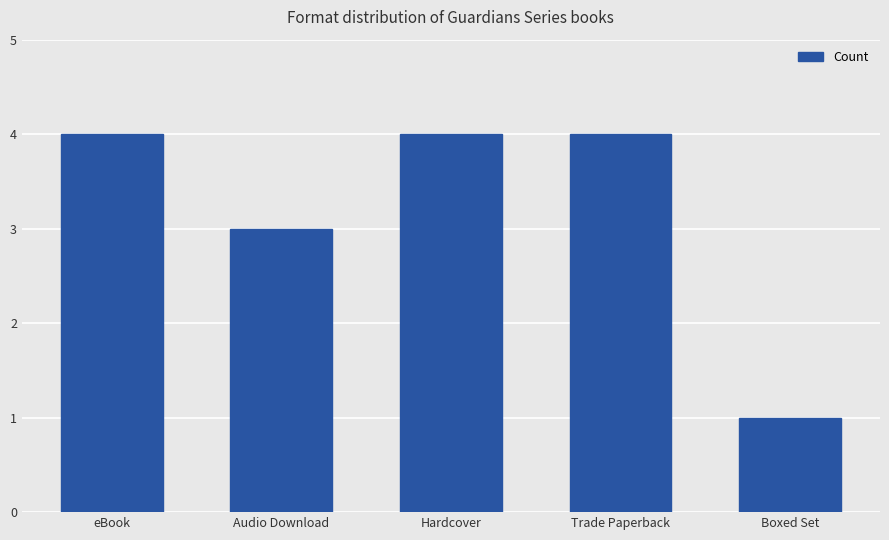

Which has a higher value, Audio Download or Boxed Set?

Audio Download